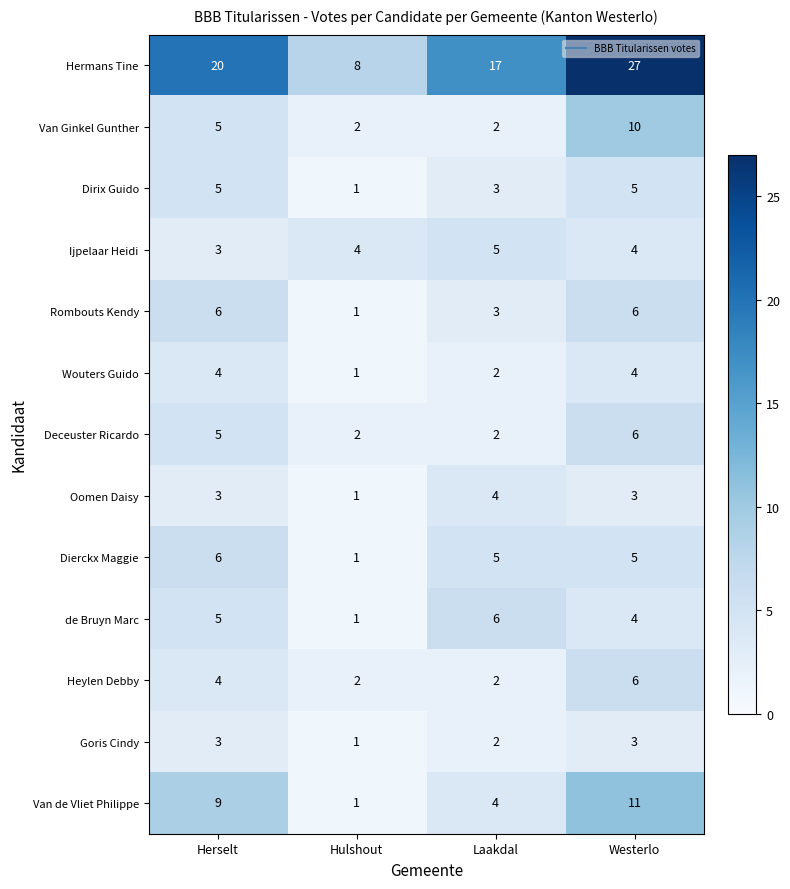

Between Hulshout and Westerlo, which series saw the biggest shift?

Hermans Tine